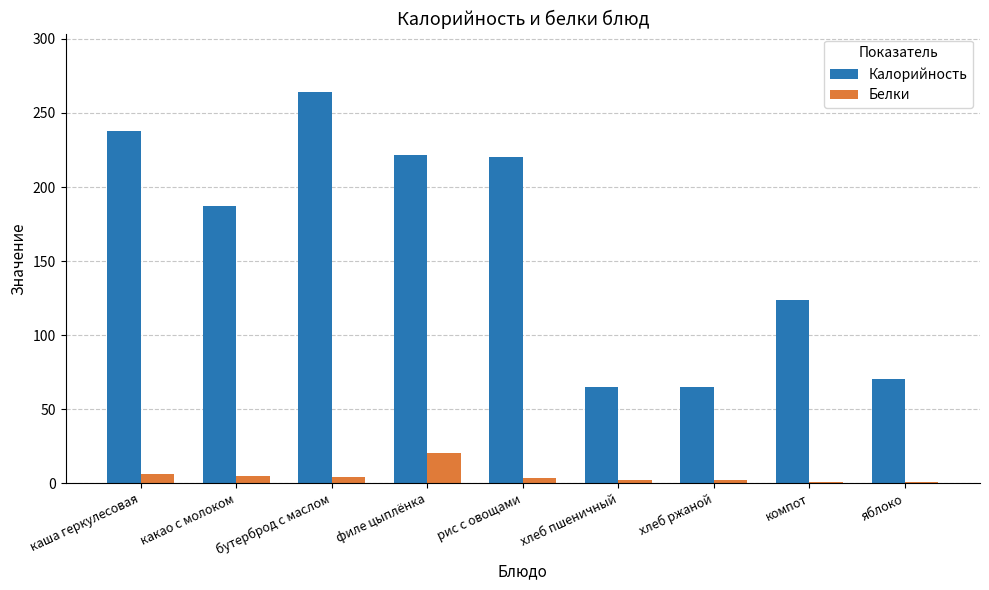

True or false: Калорийность has a value of 166.1 at каша геркулесовая.

False